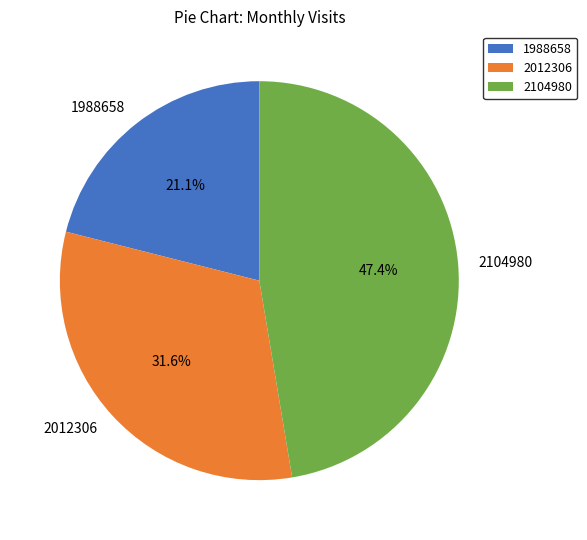

How many slices are in this pie chart?

3